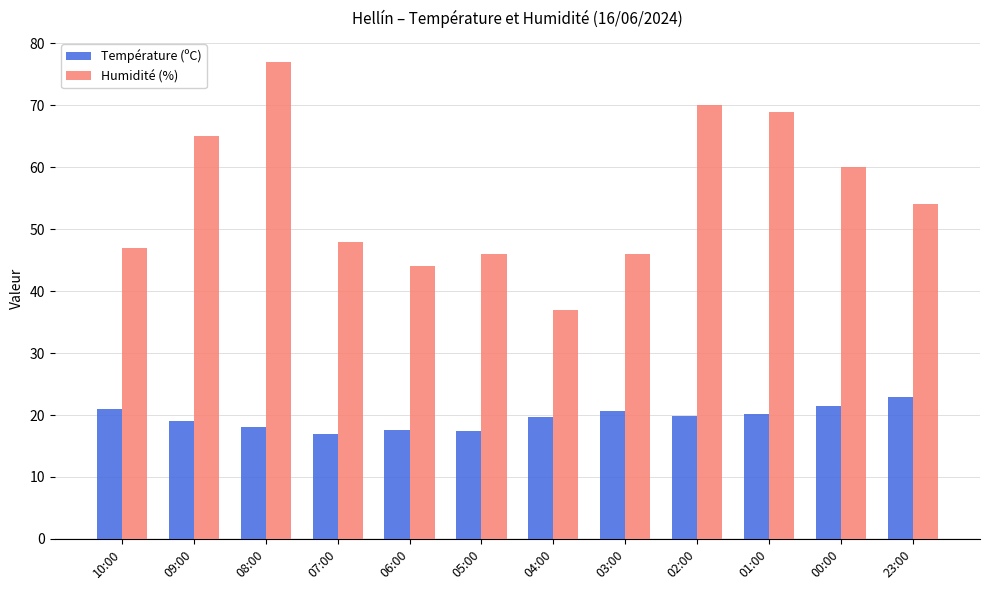

Which series has the largest range (max minus min)?

Humidité (%)